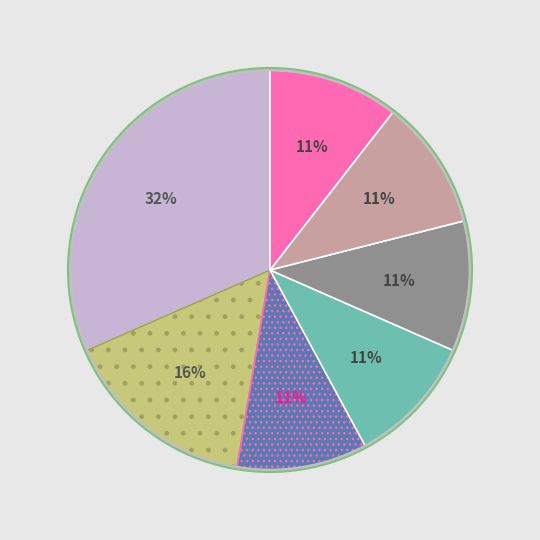

To the nearest percent, what is the average slice percentage?

14%